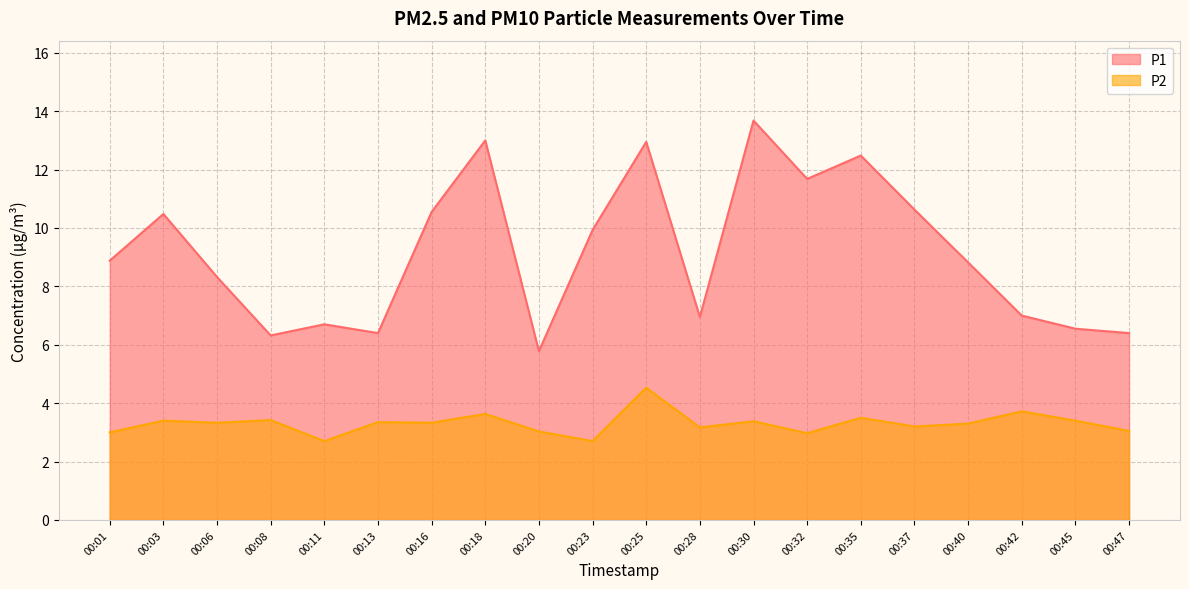

What value does the P1 series have at 00:25?

12.9